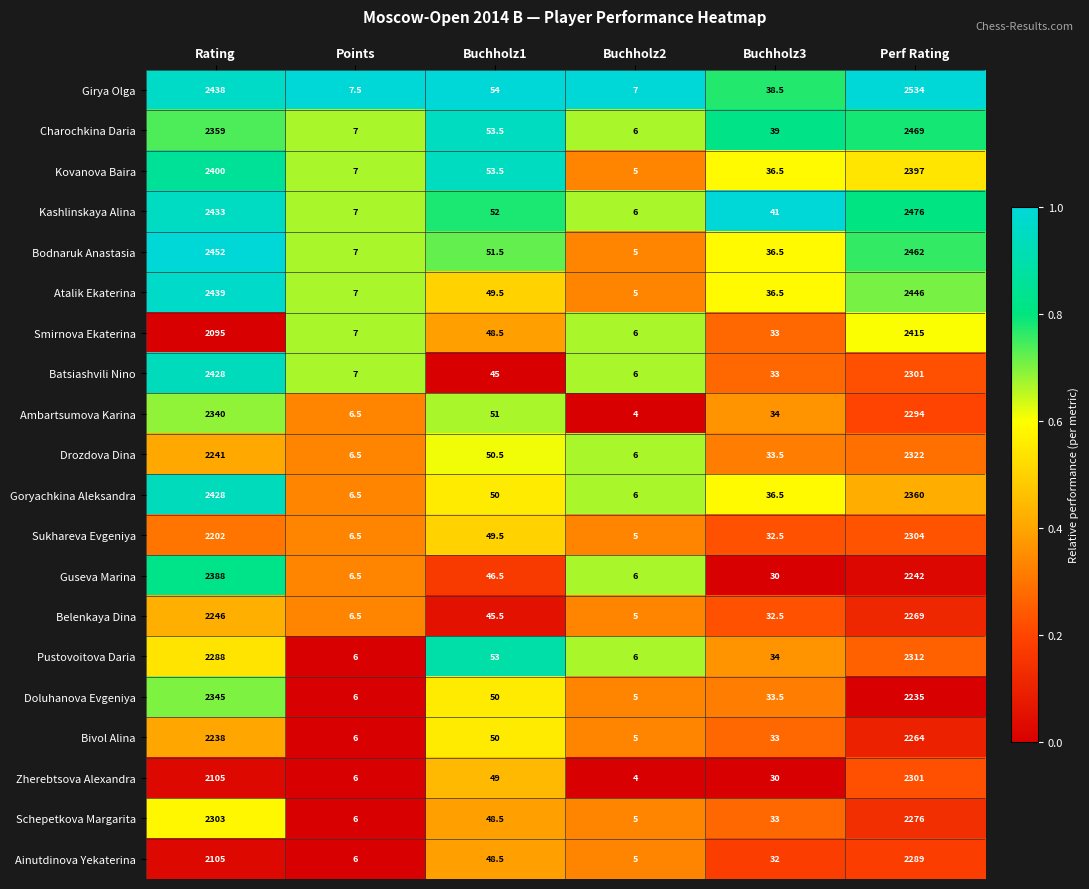

The value of Drozdova Dina at Buchholz3 is 7.2. True or false?

False